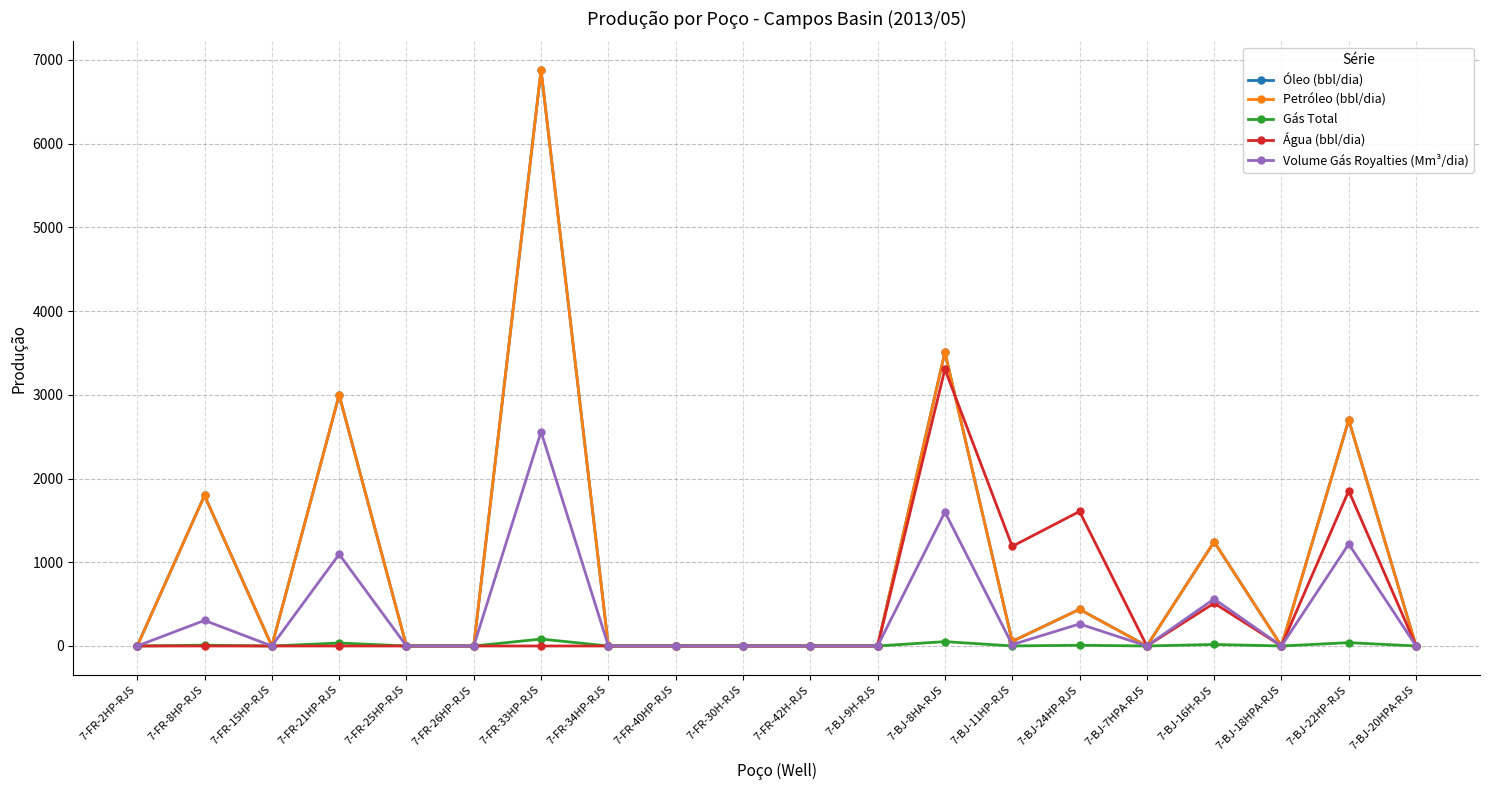

Is this an area chart (filled region under the line)?

No